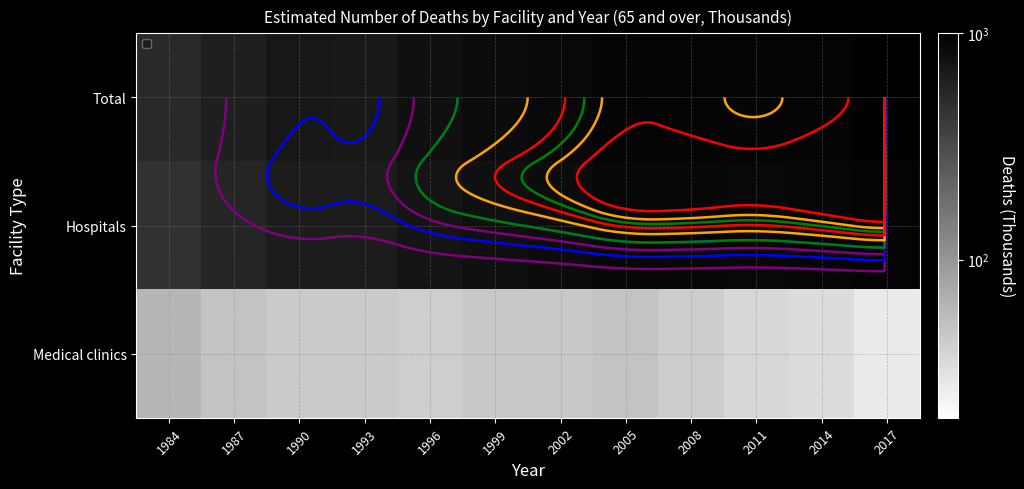

List the series in order of their peak value, lowest first.

Medical clinics, Hospitals, Total